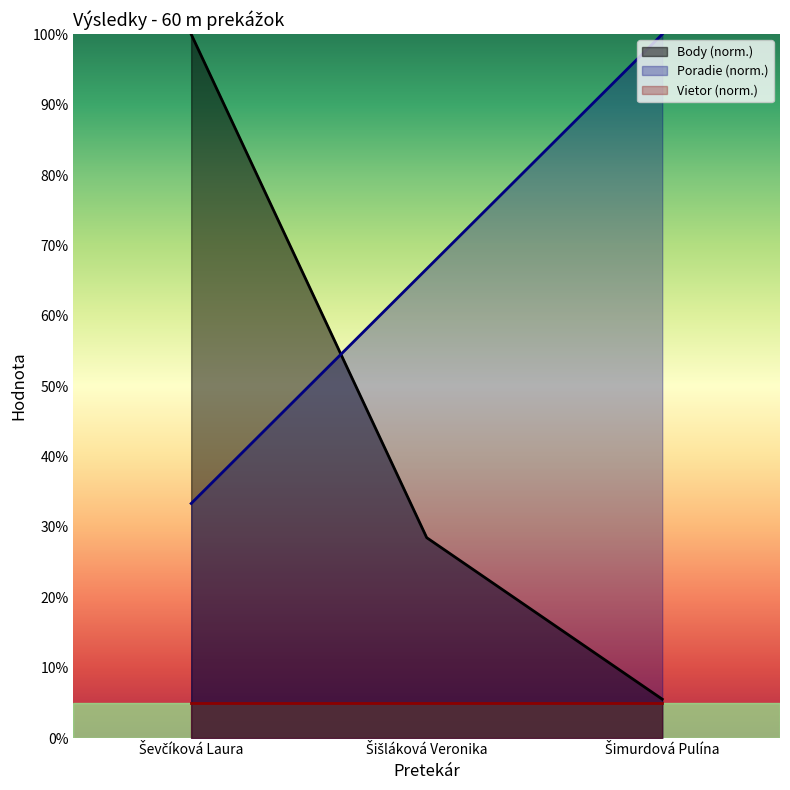

True or false: Poradie has a value of 66.7 at Šišláková Veronika.

True